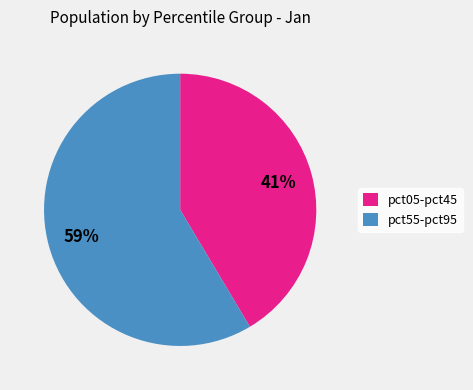

Which slice is the largest?

pct55-pct95